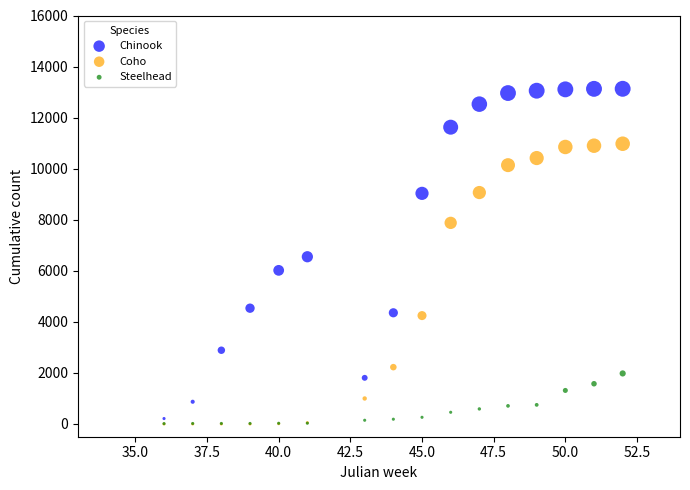

Which series has the largest Y range (max minus min)?

Chinook